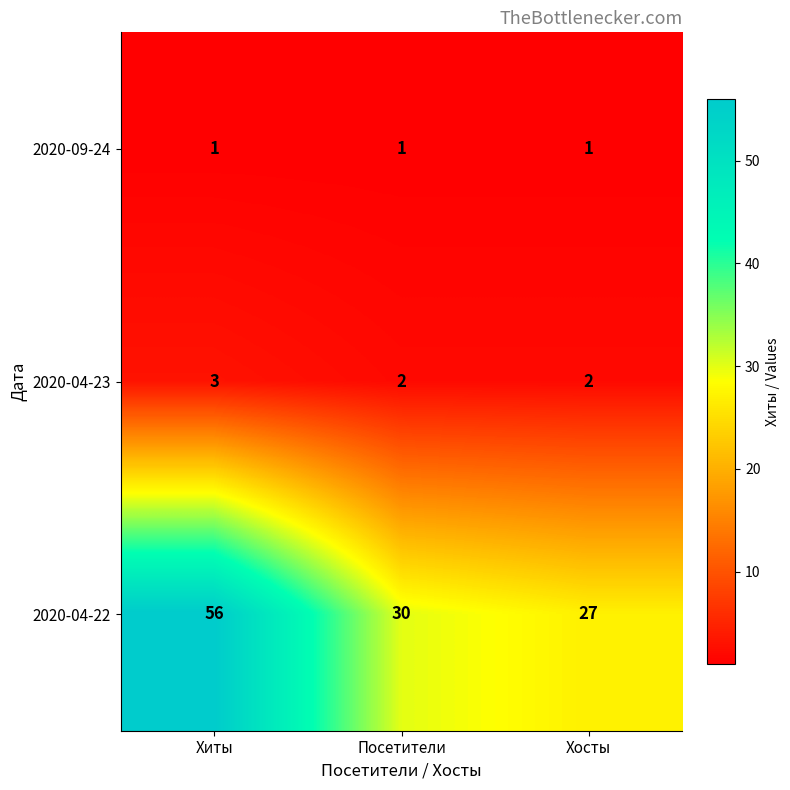

True or false: 2020-04-22 has a value of 24 at Хиты.

False